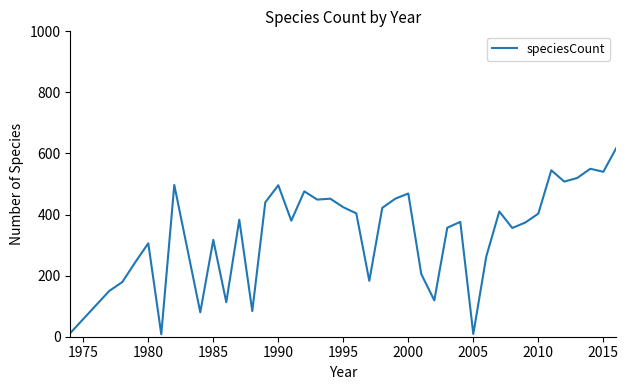

What is the maximum value shown in the chart?

618